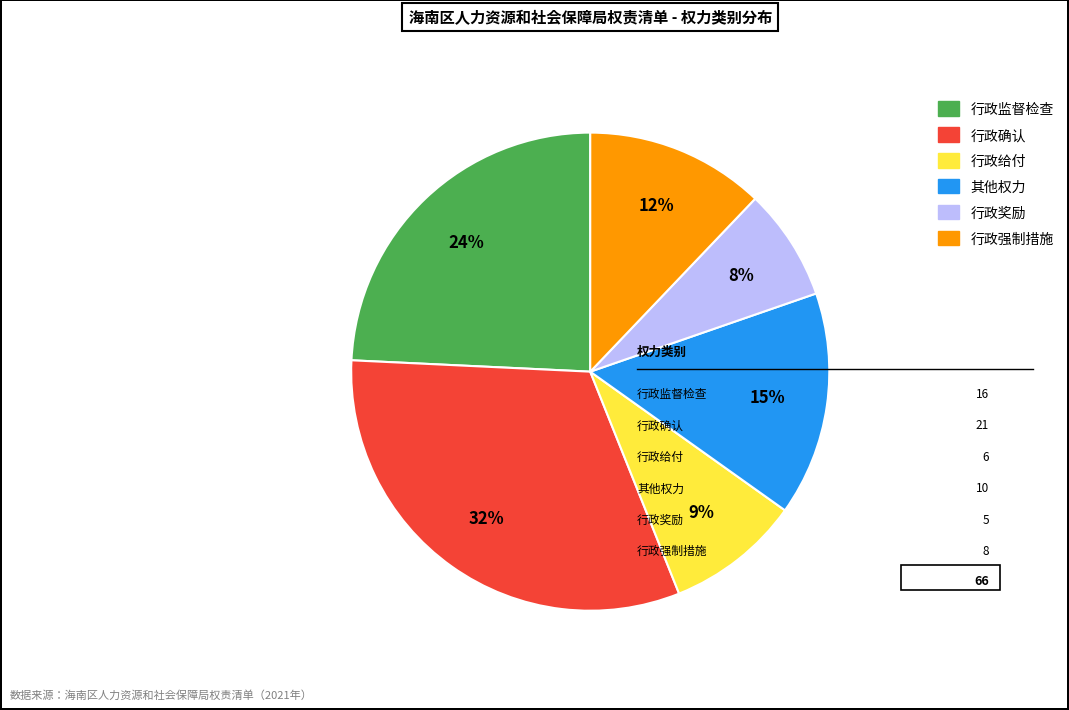

What percentage is the 行政强制措施 slice, to the nearest percent?

12%